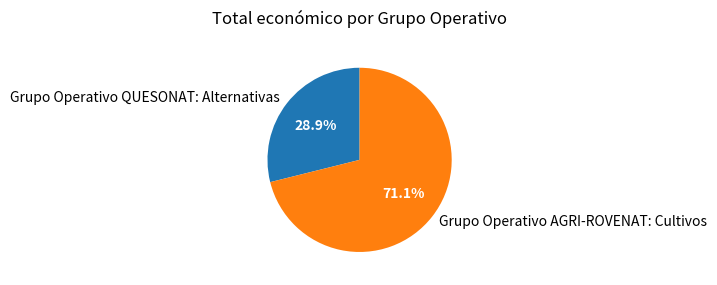

What is the total percentage of Grupo Operativo QUESONAT: Alternativas and Grupo Operativo AGRI-ROVENAT: Cultivos?

100.0%